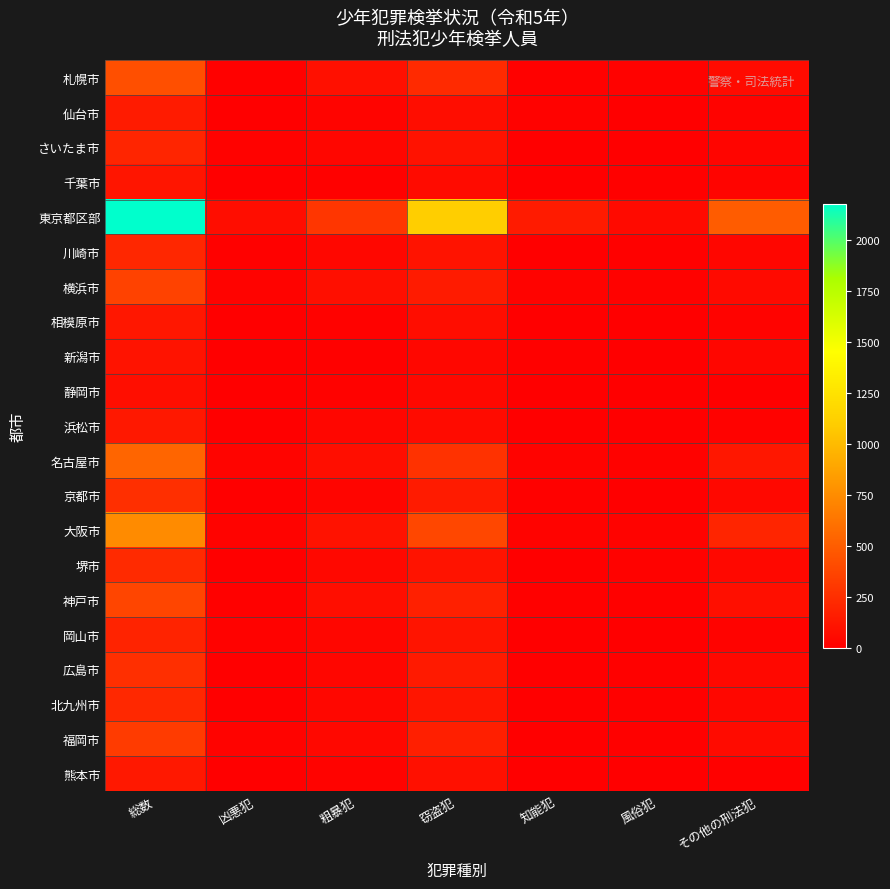

Reading left to right, list all the values displayed in this chart.

札幌市: 総数=424	凶悪犯=12	粗暴犯=92	窃盗犯=229	知能犯=11	風俗犯=17	その他の刑法犯=63
仙台市: 総数=153	凶悪犯=8	粗暴犯=29	窃盗犯=76	知能犯=13	風俗犯=8	その他の刑法犯=19
さいたま市: 総数=203	凶悪犯=16	粗暴犯=37	窃盗犯=101	知能犯=8	風俗犯=8	その他の刑法犯=33
千葉市: 総数=116	凶悪犯=2	粗暴犯=11	窃盗犯=62	知能犯=6	風俗犯=9	その他の刑法犯=26
東京都区部: 総数=2178	凶悪犯=76	粗暴犯=292	窃盗犯=1106	知能犯=151	風俗犯=56	その他の刑法犯=497
川崎市: 総数=210	凶悪犯=10	粗暴犯=42	窃盗犯=104	知能犯=7	風俗犯=9	その他の刑法犯=38
横浜市: 総数=354	凶悪犯=22	粗暴犯=87	窃盗犯=151	知能犯=22	風俗犯=14	その他の刑法犯=58
相模原市: 総数=124	凶悪犯=1	粗暴犯=16	窃盗犯=76	知能犯=7	風俗犯=5	その他の刑法犯=19
新潟市: 総数=103	凶悪犯=0	粗暴犯=11	窃盗犯=44	知能犯=10	風俗犯=1	その他の刑法犯=37
静岡市: 総数=80	凶悪犯=4	粗暴犯=17	窃盗犯=47	知能犯=3	風俗犯=3	その他の刑法犯=6
浜松市: 総数=136	凶悪犯=8	粗暴犯=35	窃盗犯=64	知能犯=6	風俗犯=5	その他の刑法犯=17
名古屋市: 総数=544	凶悪犯=28	粗暴犯=80	窃盗犯=270	知能犯=21	風俗犯=16	その他の刑法犯=129
京都市: 総数=252	凶悪犯=7	粗暴犯=32	窃盗犯=146	知能犯=9	風俗犯=8	その他の刑法犯=50
大阪市: 総数=747	凶悪犯=22	粗暴犯=102	窃盗犯=380	知能犯=19	風俗犯=24	その他の刑法犯=200
堺市: 総数=228	凶悪犯=8	粗暴犯=49	窃盗犯=103	知能犯=4	風俗犯=14	その他の刑法犯=50
神戸市: 総数=374	凶悪犯=10	粗暴犯=80	窃盗犯=176	知能犯=11	風俗犯=9	その他の刑法犯=88
岡山市: 総数=195	凶悪犯=16	粗暴犯=36	窃盗犯=112	知能犯=4	風俗犯=5	その他の刑法犯=22
広島市: 総数=251	凶悪犯=4	粗暴犯=38	窃盗犯=142	知能犯=7	風俗犯=11	その他の刑法犯=49
北九州市: 総数=219	凶悪犯=5	粗暴犯=40	窃盗犯=116	知能犯=3	風俗犯=11	その他の刑法犯=44
福岡市: 総数=316	凶悪犯=18	粗暴犯=49	窃盗犯=170	知能犯=7	風俗犯=11	その他の刑法犯=61
熊本市: 総数=134	凶悪犯=3	粗暴犯=21	窃盗犯=90	知能犯=8	風俗犯=0	その他の刑法犯=12